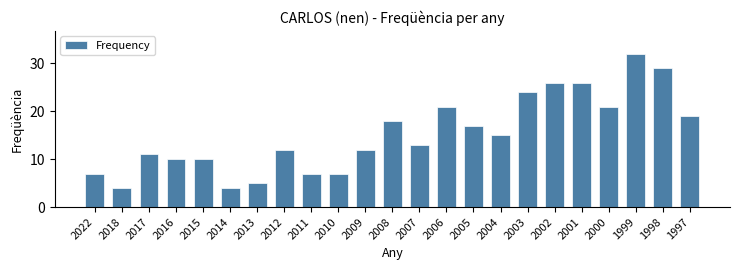

Reading left to right, transcribe all the data shown in this chart.

2022=7	2018=4	2017=11	2016=10	2015=10	2014=4	2013=5	2012=12	2011=7	2010=7	2009=12	2008=18	2007=13	2006=21	2005=17	2004=15	2003=24	2002=26	2001=26	2000=21	1999=32	1998=29	1997=19